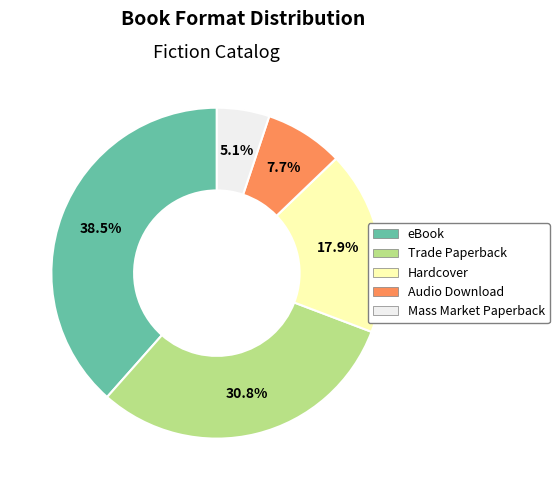

Does Mass Market Paperback represent more than half of the total?

No